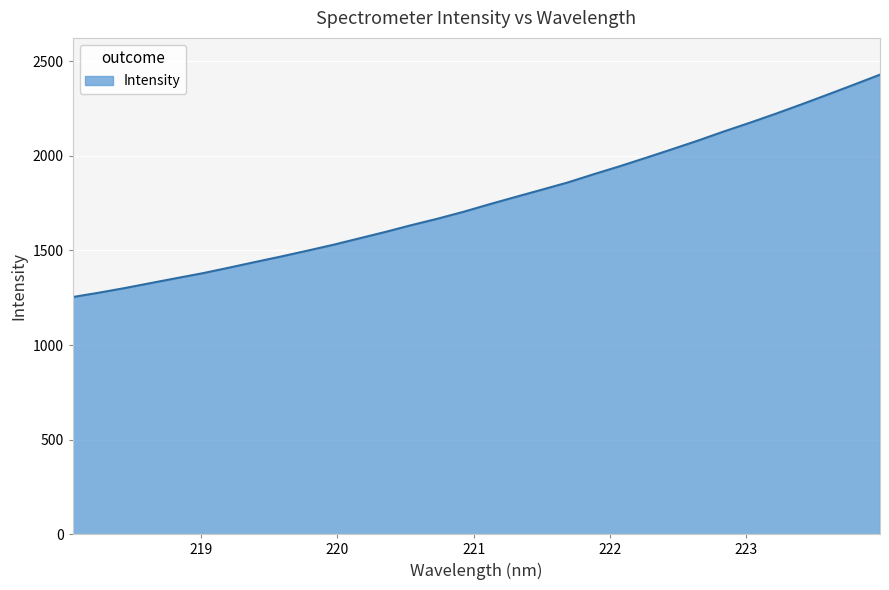

What is the difference between the maximum and minimum values?

1175.6